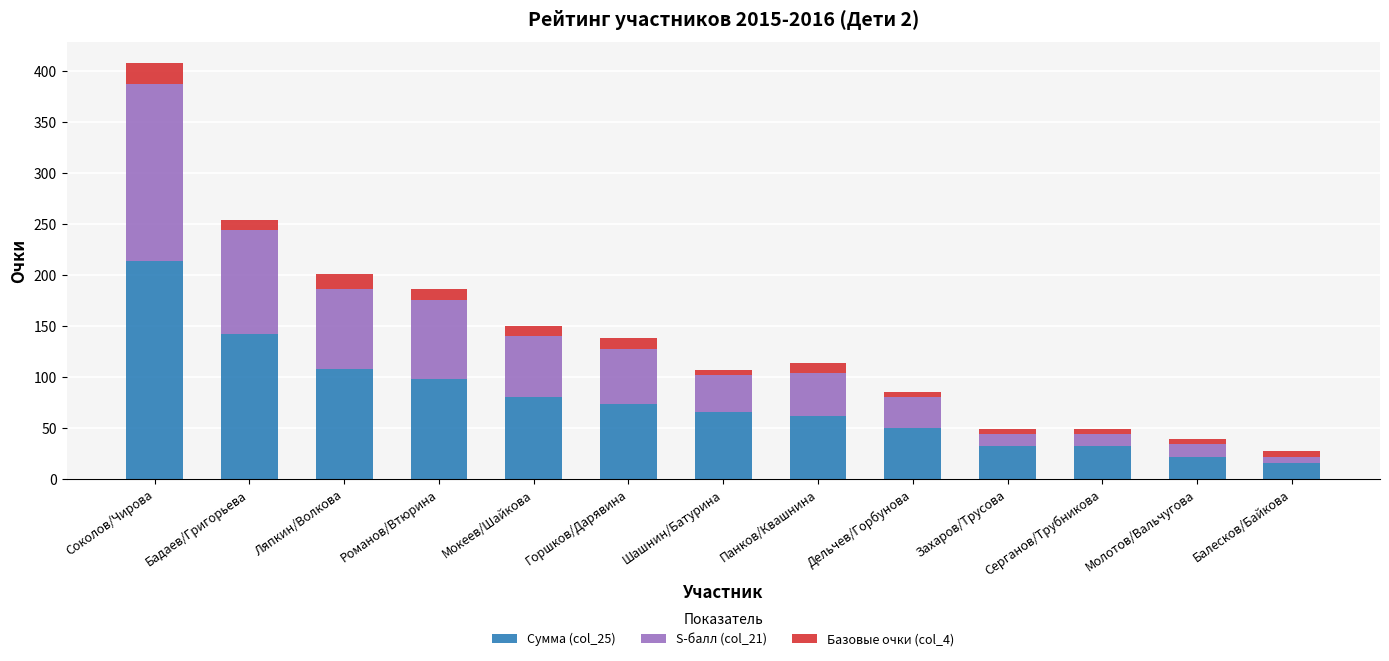

True or false: Сумма (col_25) has a value of 74 at Горшков/Дарявина.

True